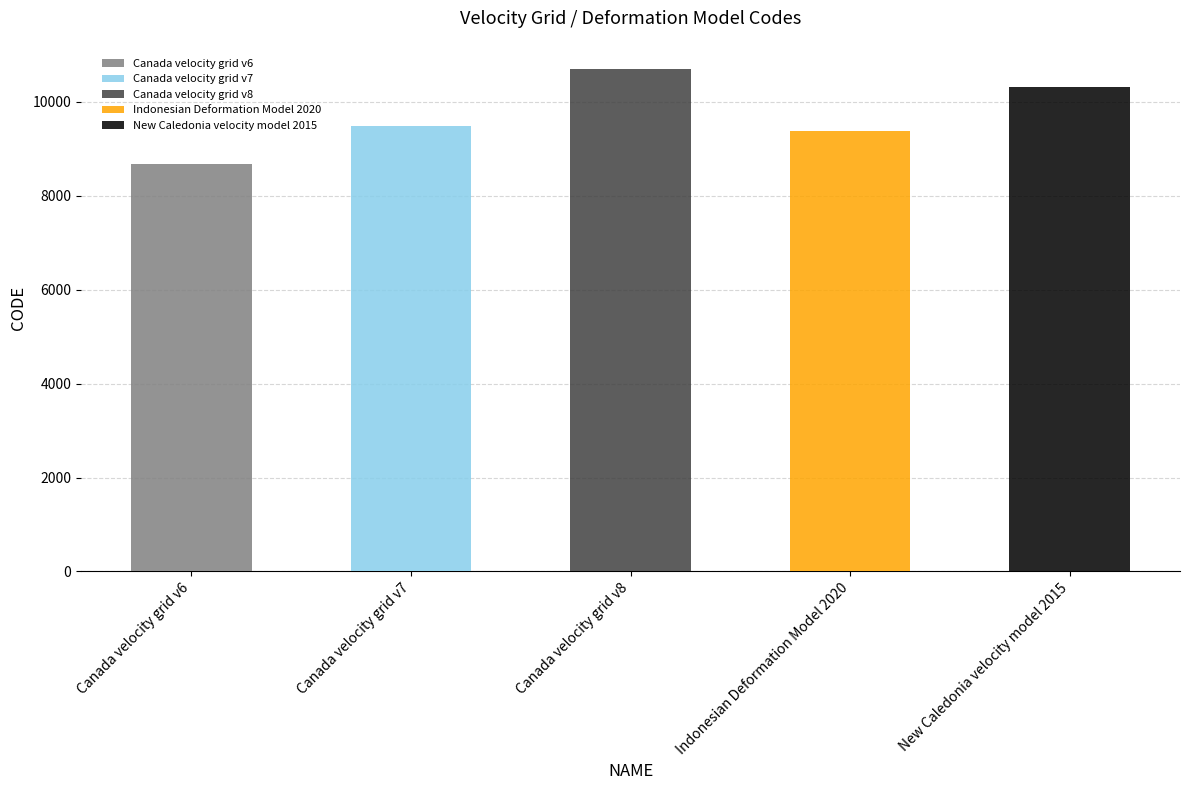

Which label corresponds to the largest value in the chart?

Canada velocity grid v8